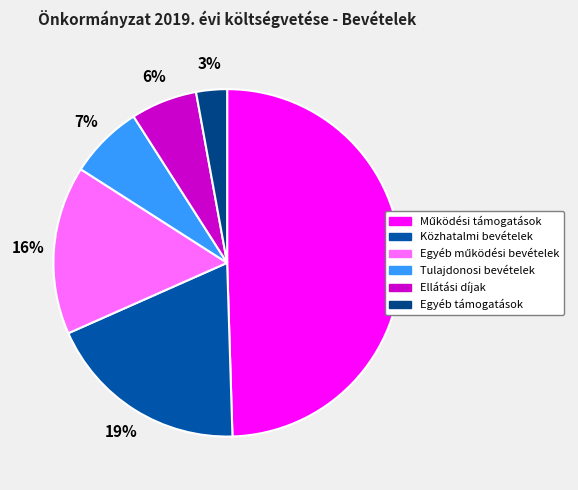

How many segments does this pie chart have?

6